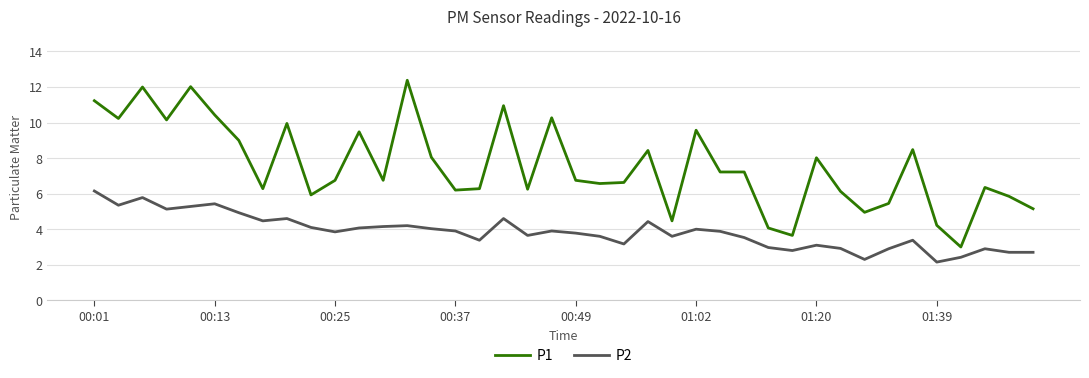

What is the maximum value shown in the chart?

12.4